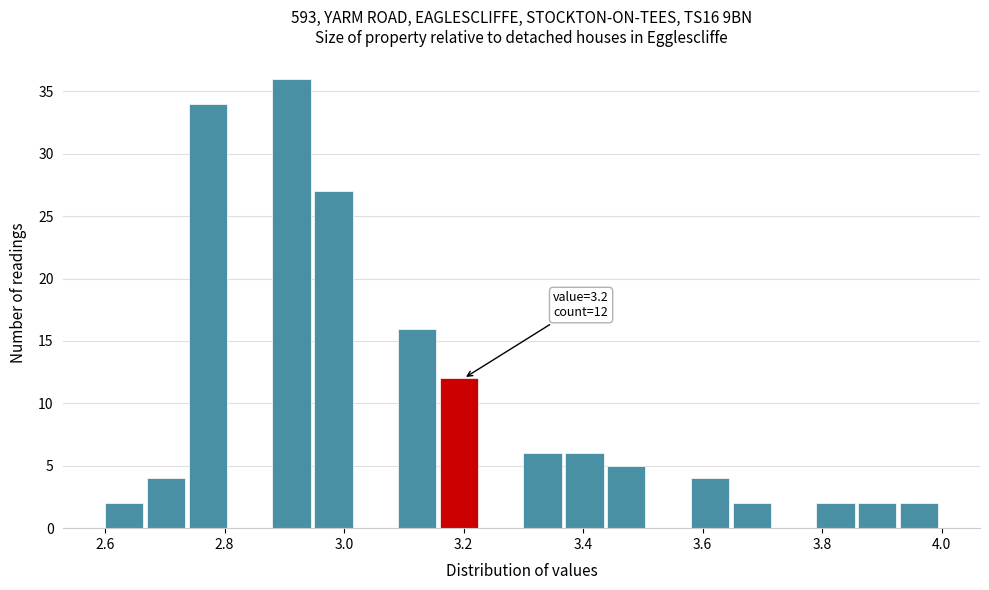

Read against the x-axis, roughly where is the centre of the tallest bar?

2.92